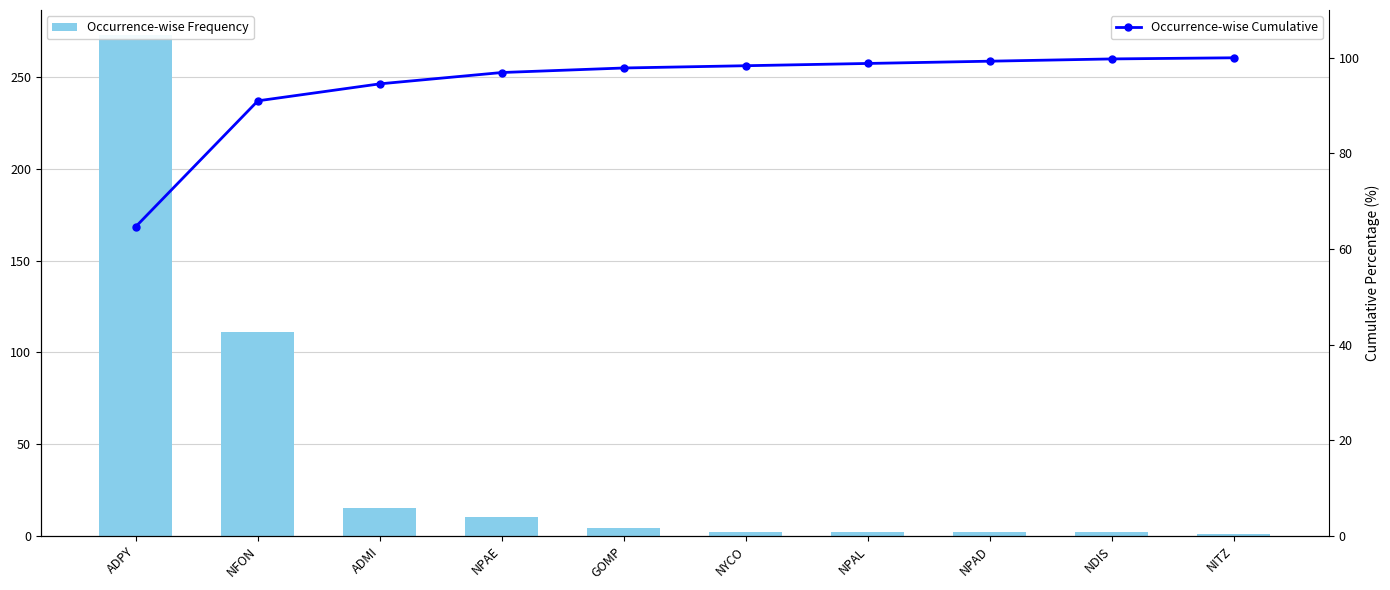

How many data points does each series have?

10